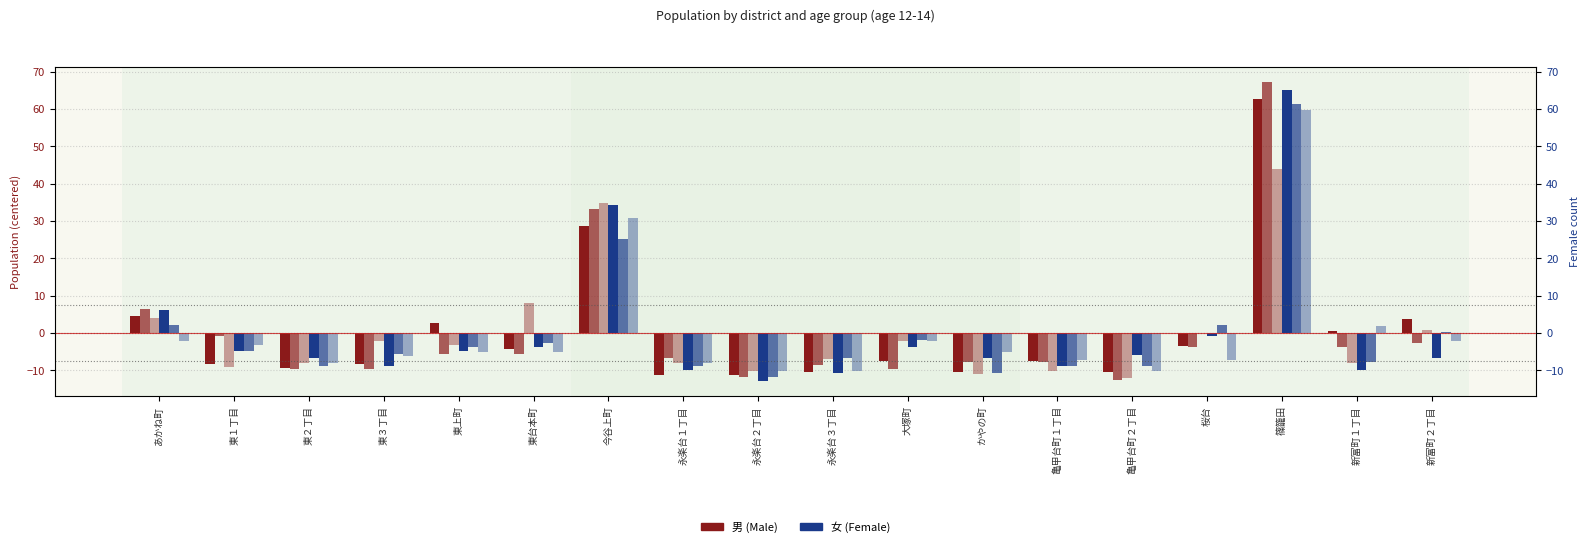

What is the label of the 16th bar from the left?

篠籠田